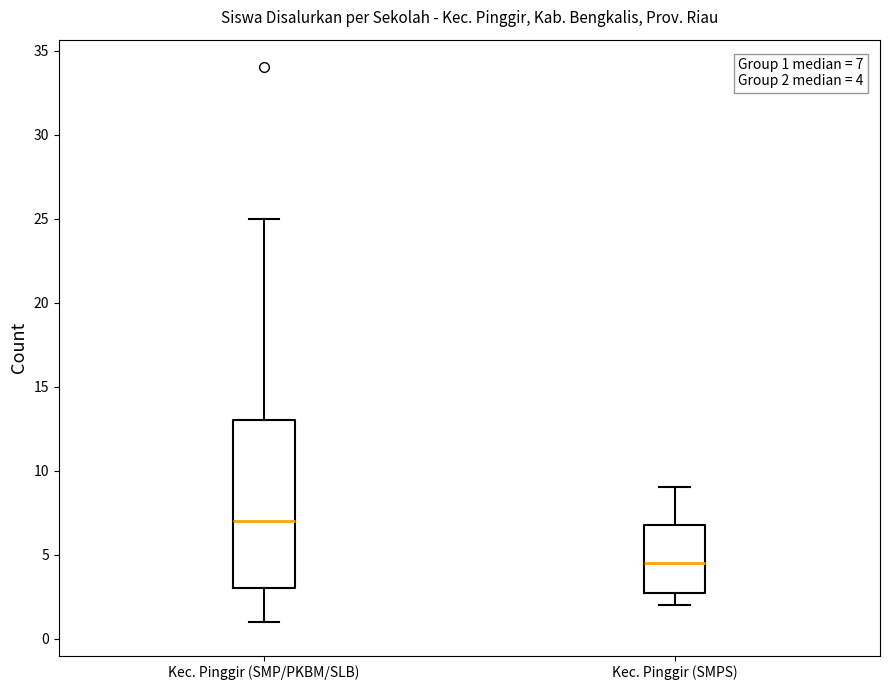

Which box's median line is the highest?

Kec. Pinggir (SMP/PKBM/SLB)